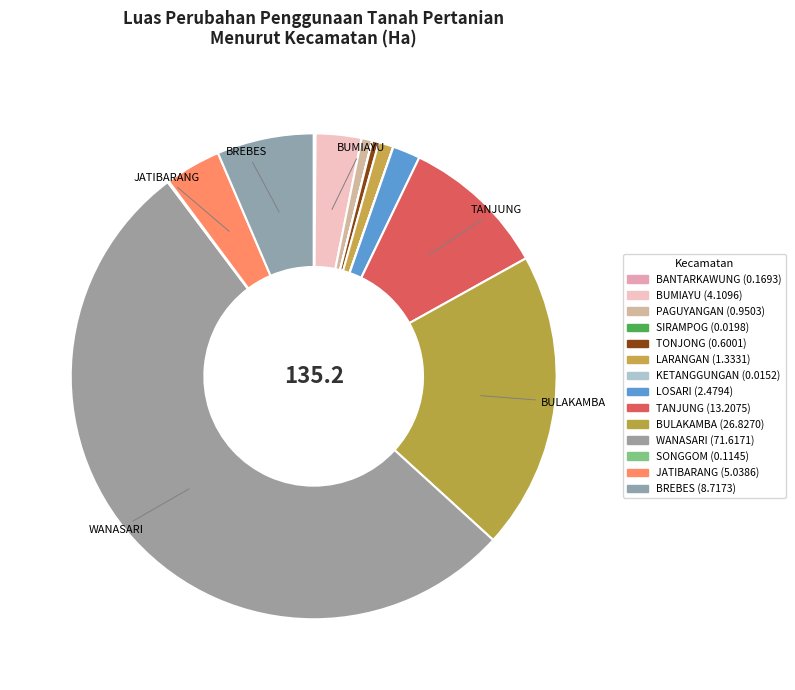

Which slice is the smallest?

KETANGGUNGAN